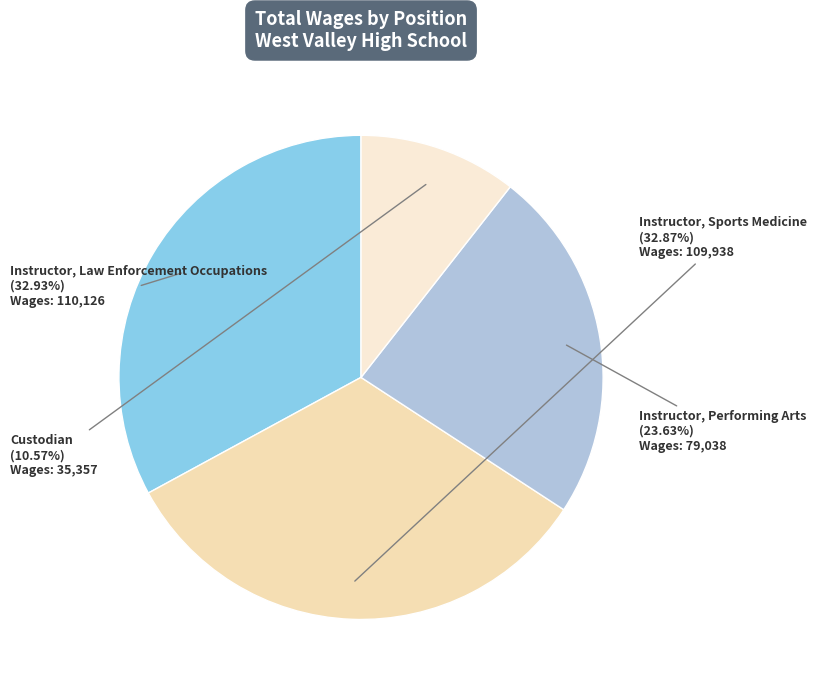

Count the number of slices in the pie.

4